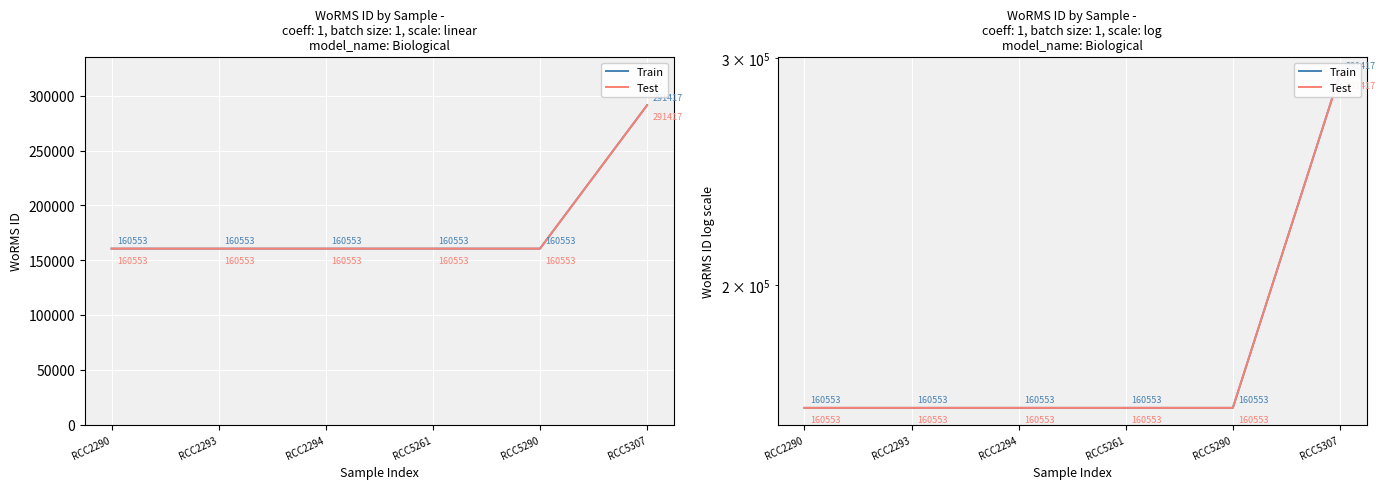

How many data points in Test are above 160553?

1